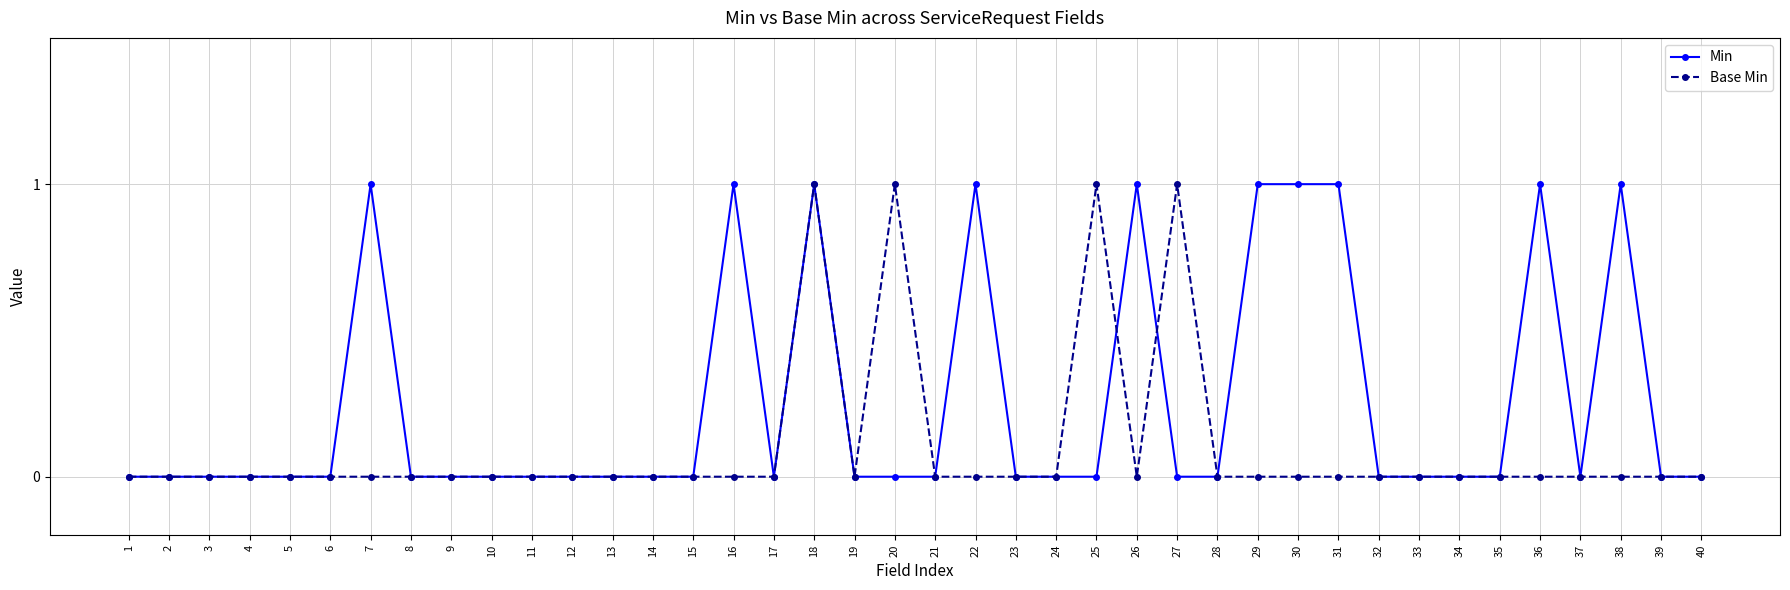

The Min series shows 0 at 17. True or false?

True